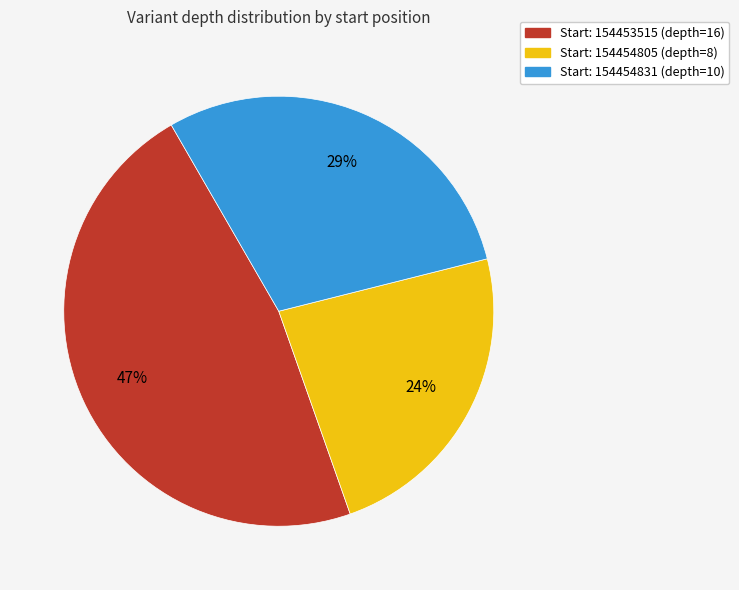

Is there any slice that represents more than half of the pie?

No